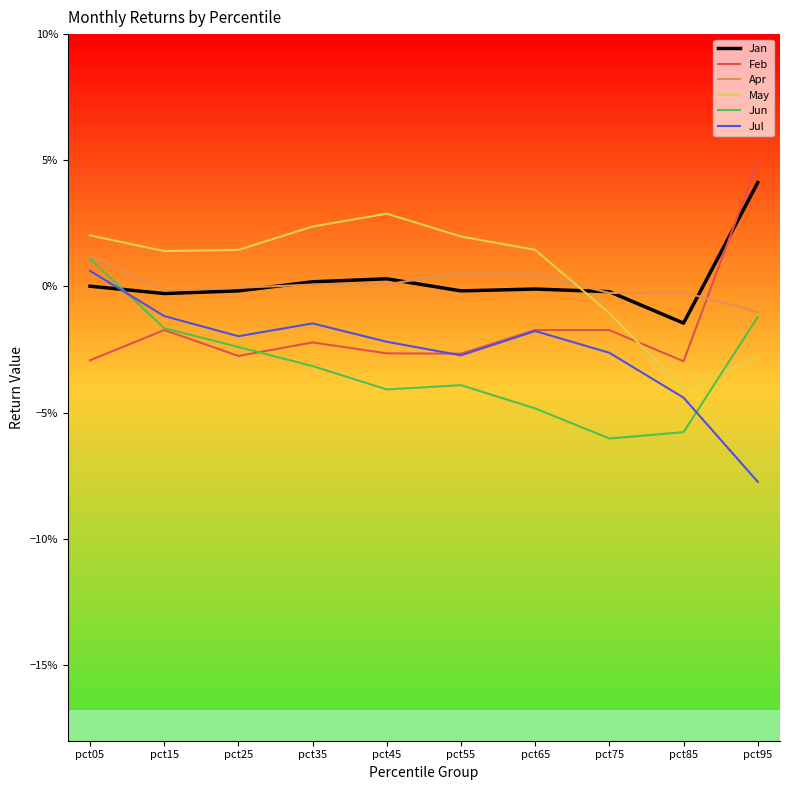

Which series has the largest total across all categories?

May